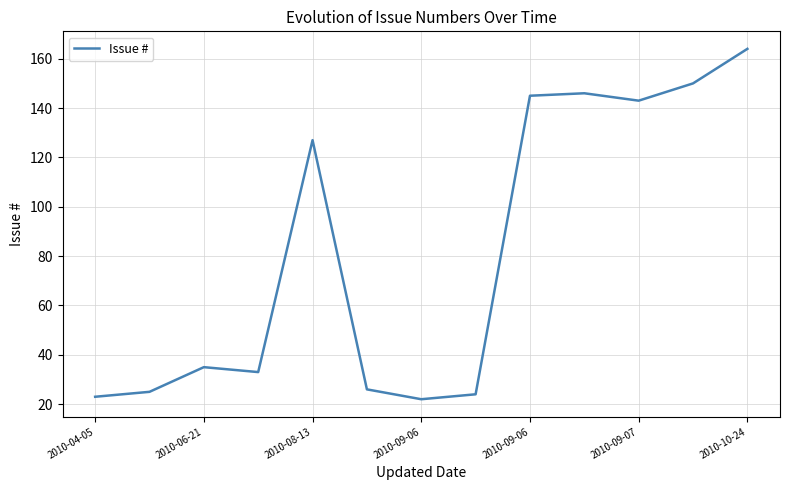

What is the maximum value shown in the chart?

164